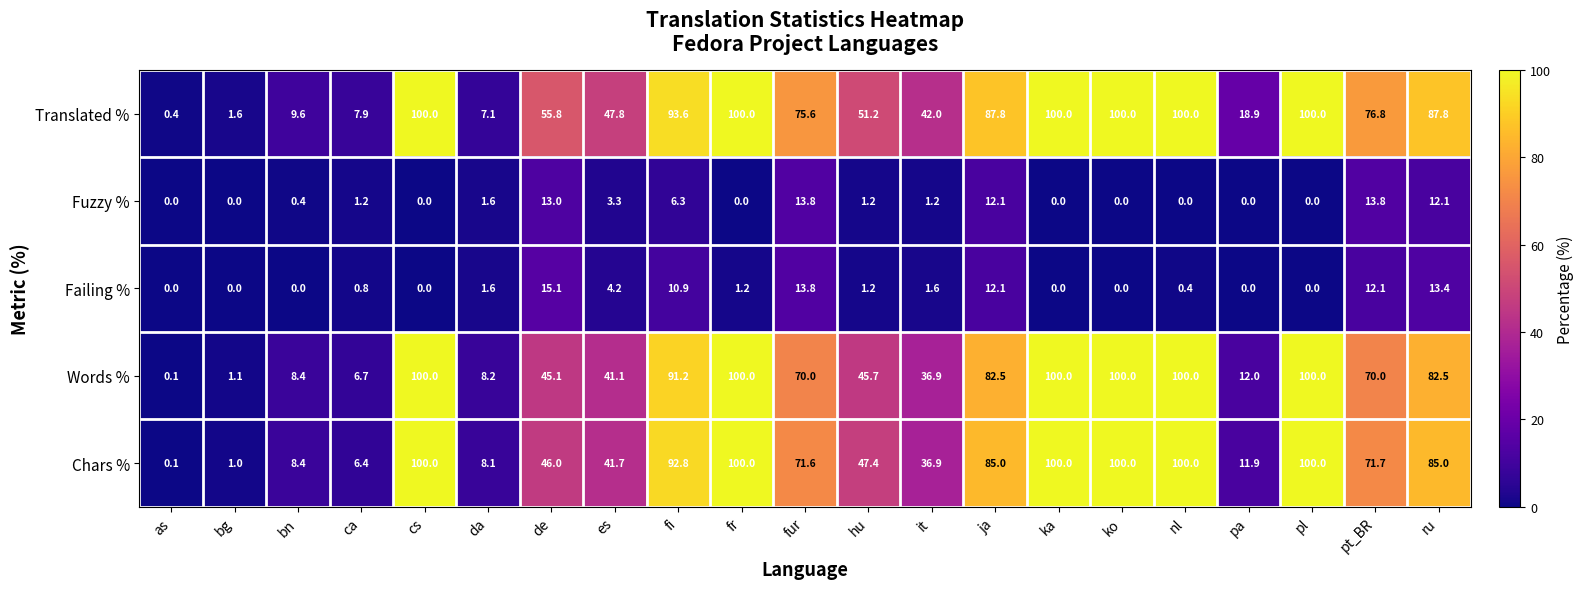

Where is Words % nearest to the value 50?

hu